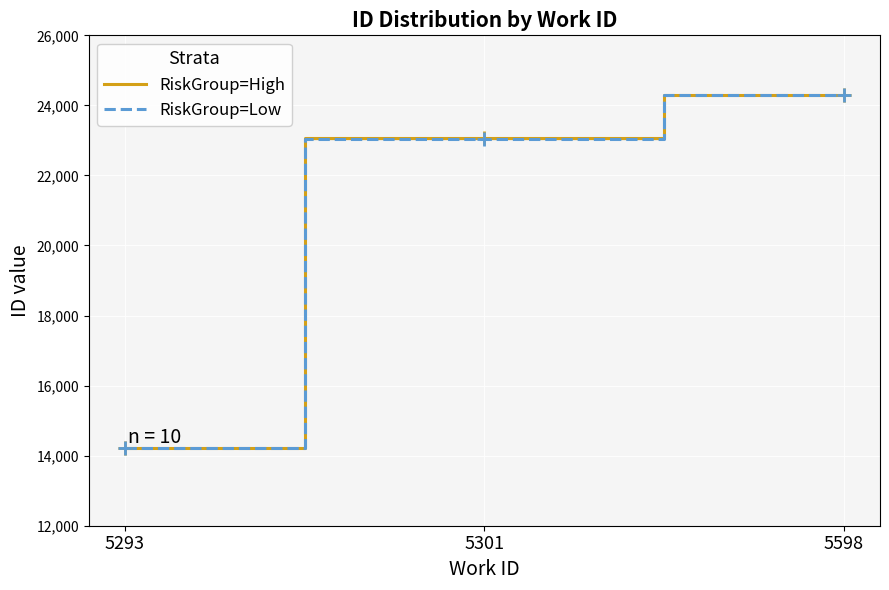

At which label is RiskGroup=High closest to 19269?

5301